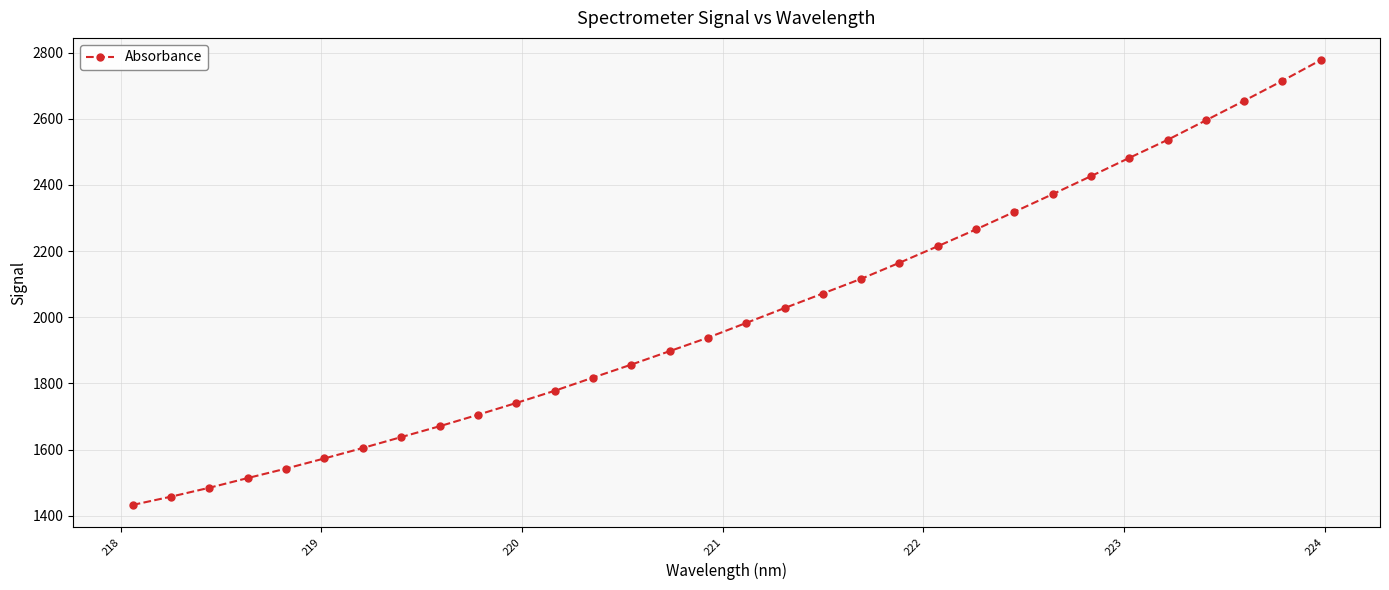

What is the difference between the second highest and minimum values?

1281.3